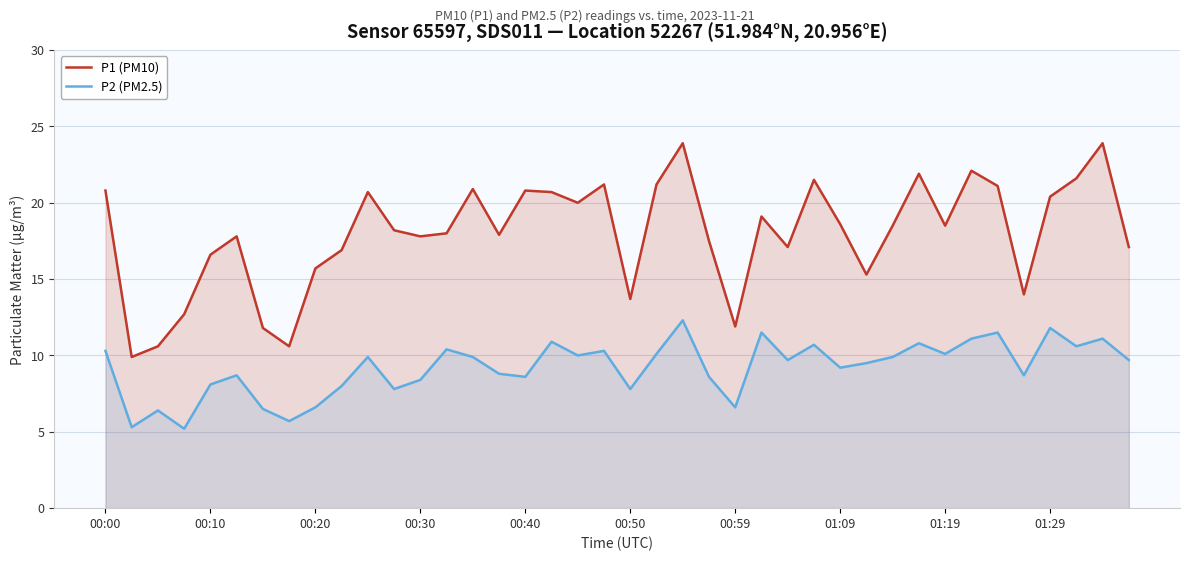

Which series changed the most between 01:19 and 01:29?

P1 (PM10)